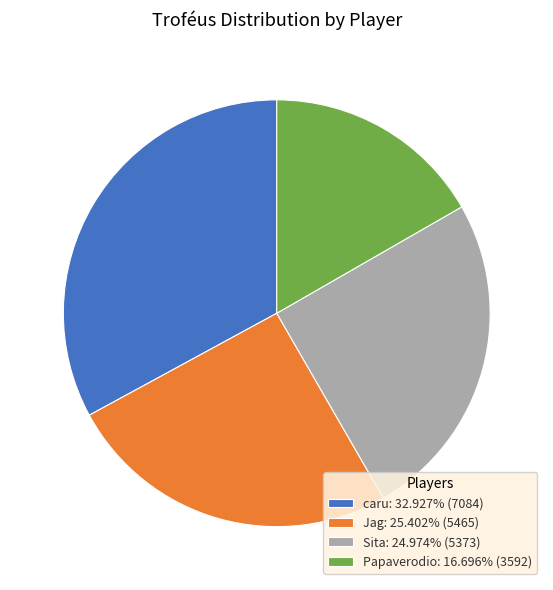

Does Jag: 25.402% (5465) account for over 50% of the chart?

No